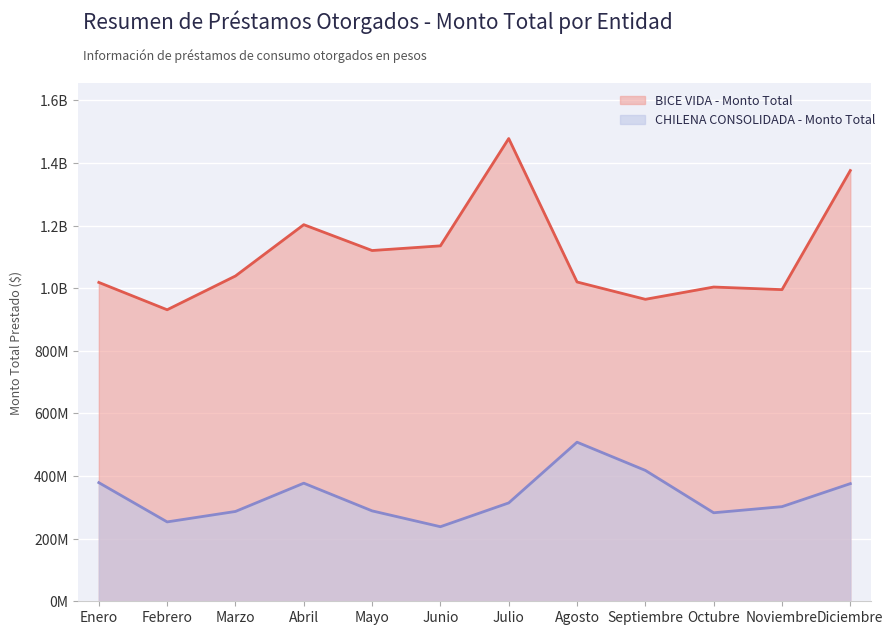

Does the chart display data point markers on the line(s)?

No